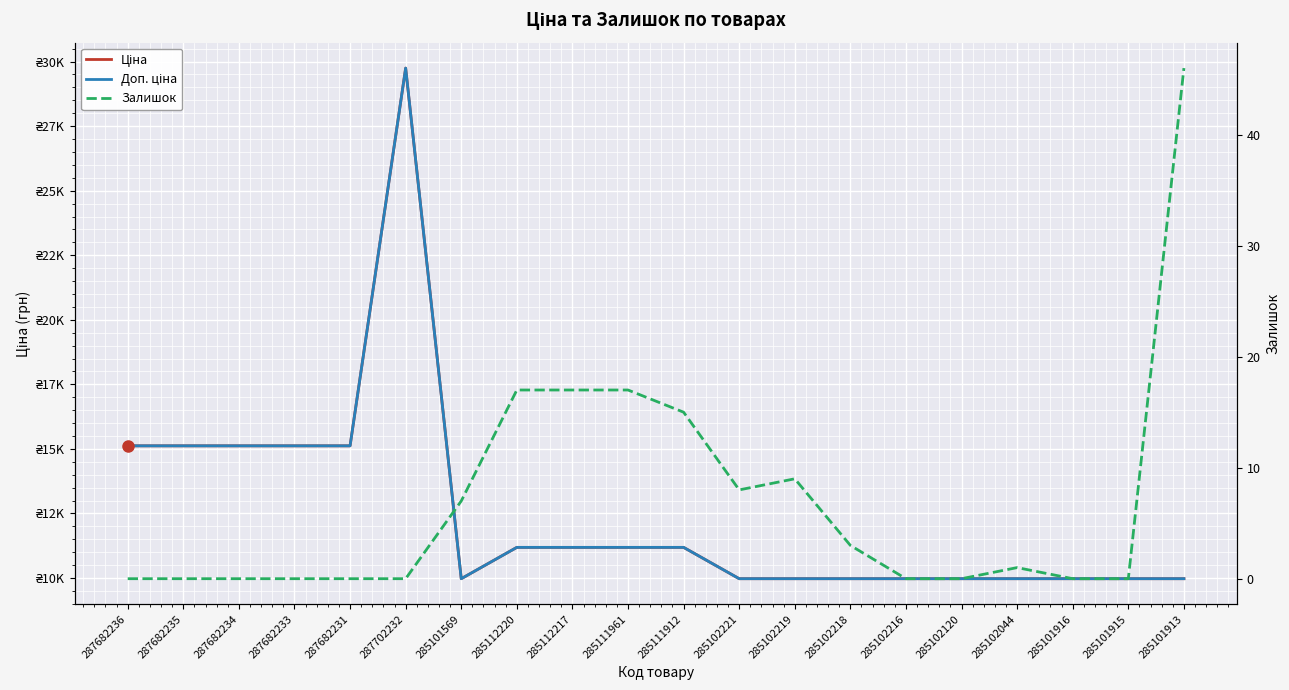

How many lines are shown in the chart?

3